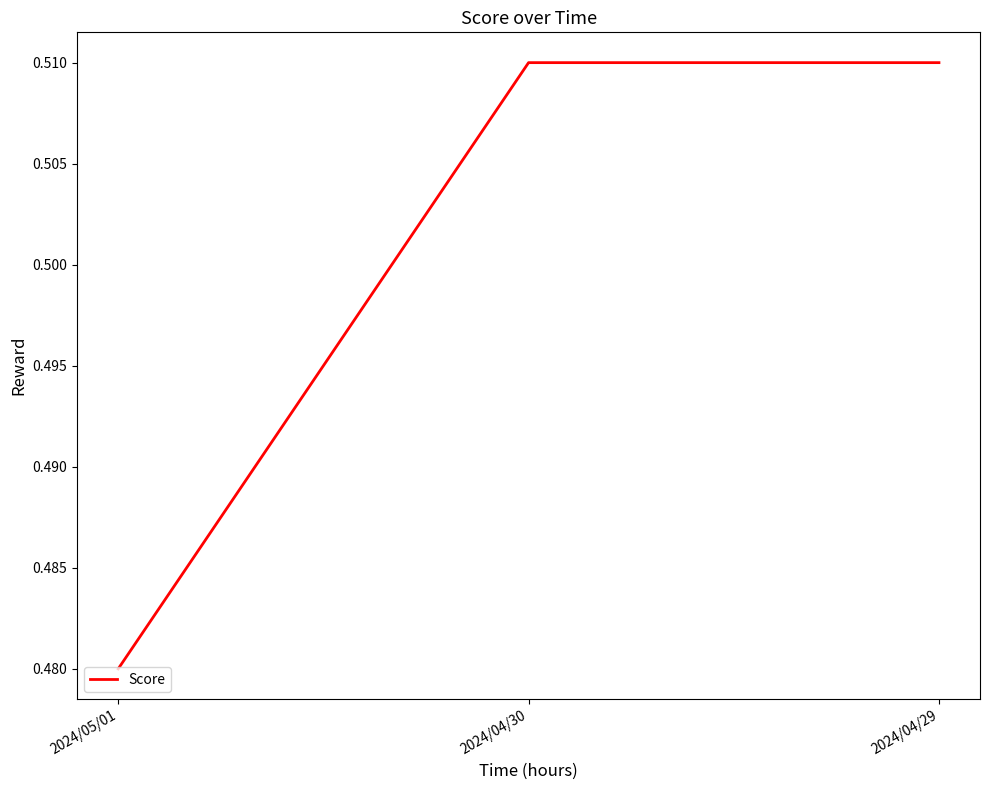

Which has a higher value, 2024/04/30 or 2024/05/01?

2024/04/30